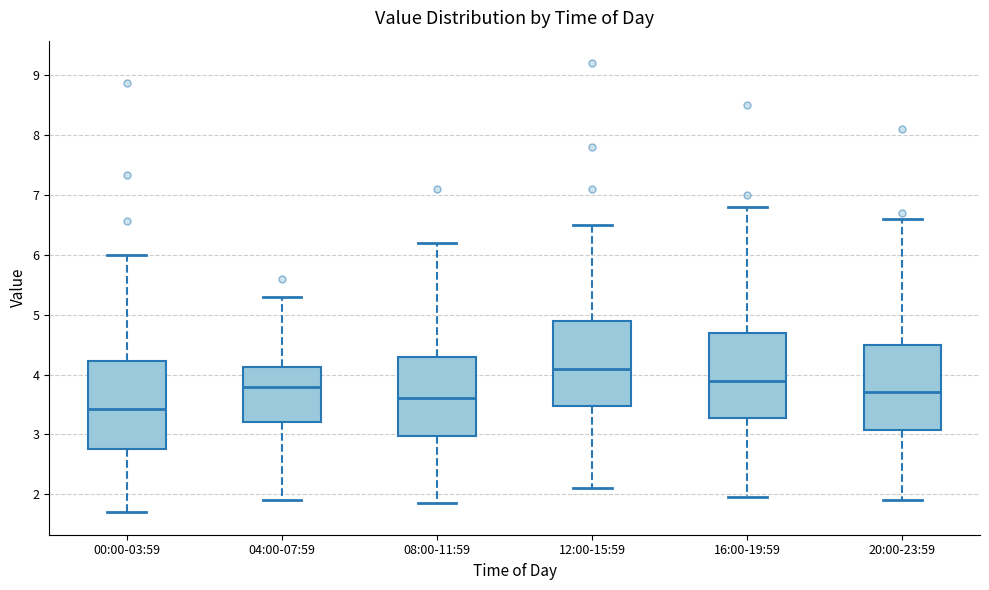

Where does the lower whisker of the box for 00:00-03:59 end on the y-axis? The values are not printed on the chart, so give them approximately, as read against the axis.

1.7